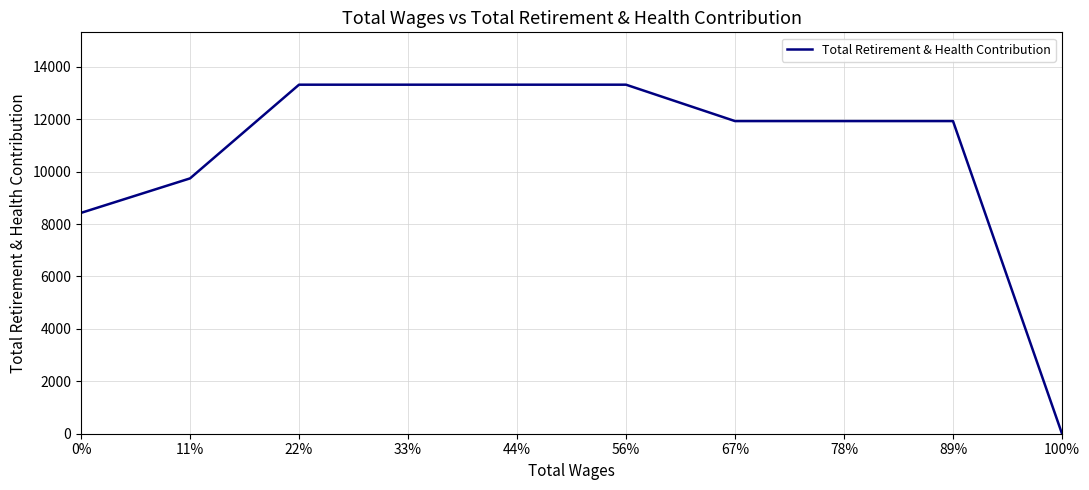

What is the change in value from 11% to 89%?

+2187